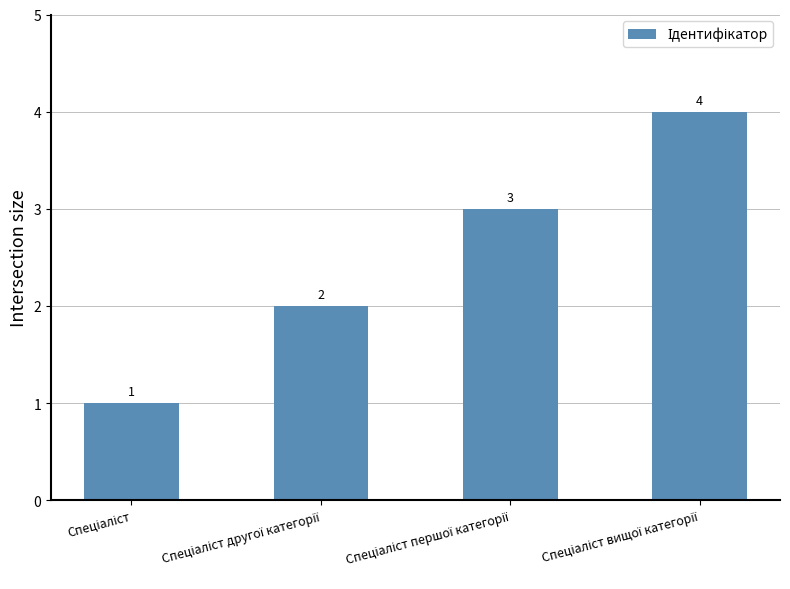

What is the sum of all values?

10